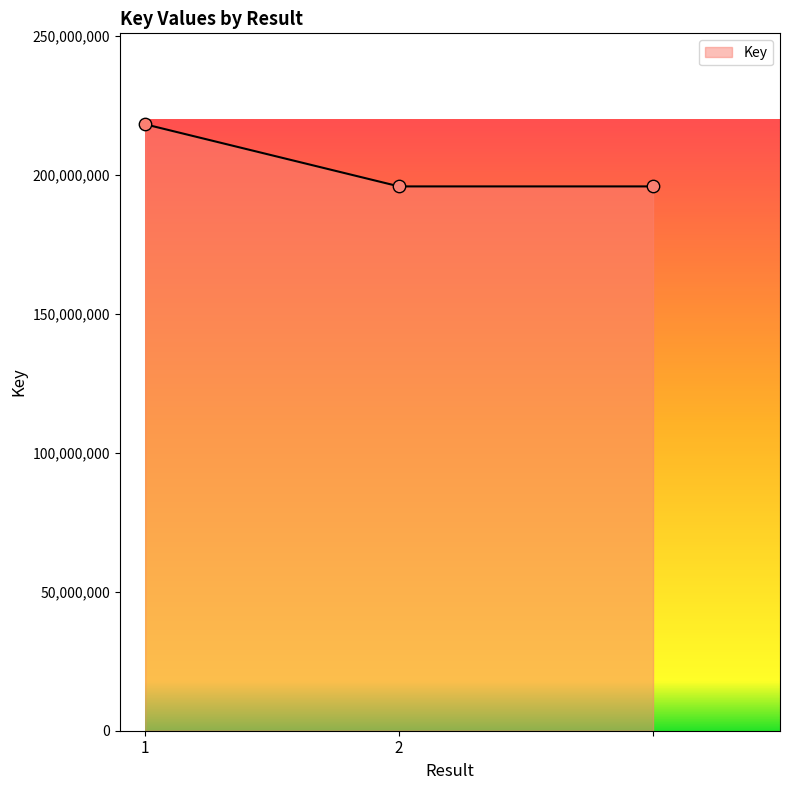

What is the maximum value shown in the chart?

218168372